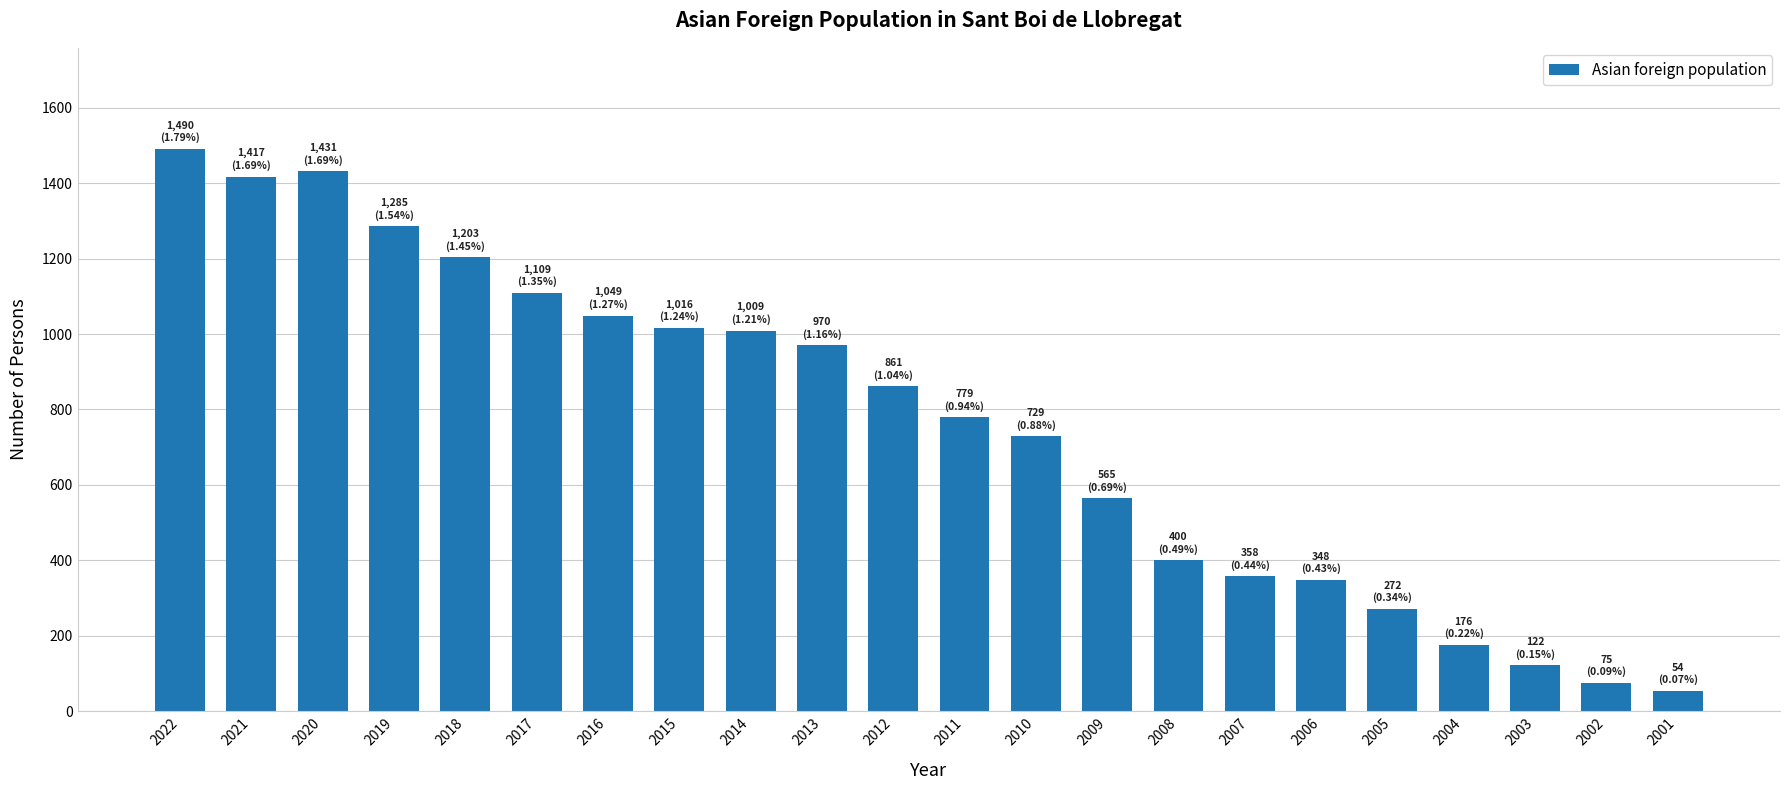

How many data points are less than 861?

11